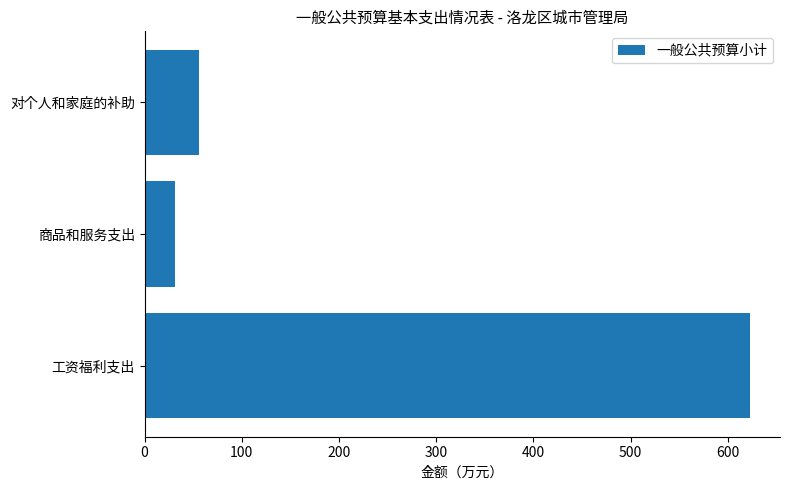

Are the bars grouped side by side (vs. stacked)?

No